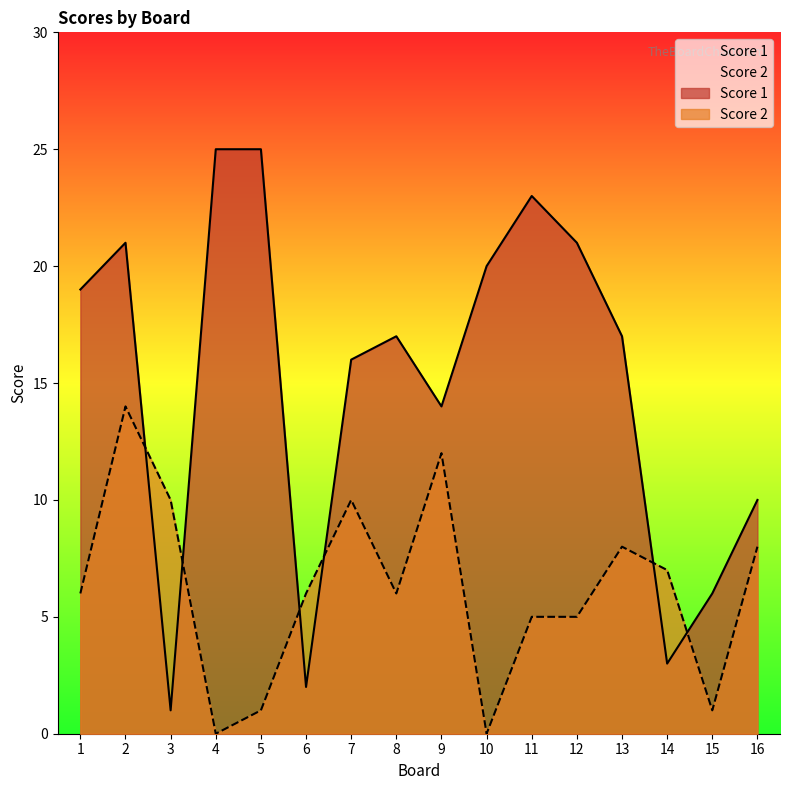

What are all the series names shown in the legend?

Score 1, Score 2